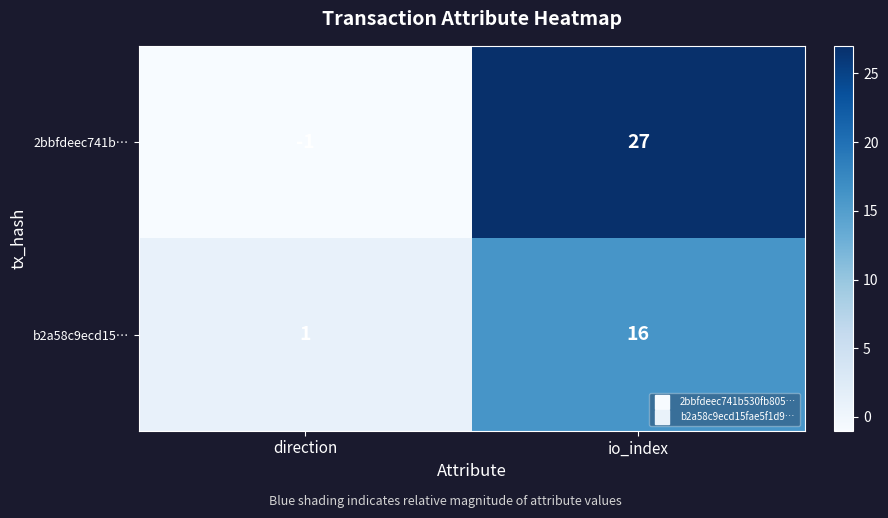

True or false: b2a58c9ecd15… has a value of 1 at direction.

True